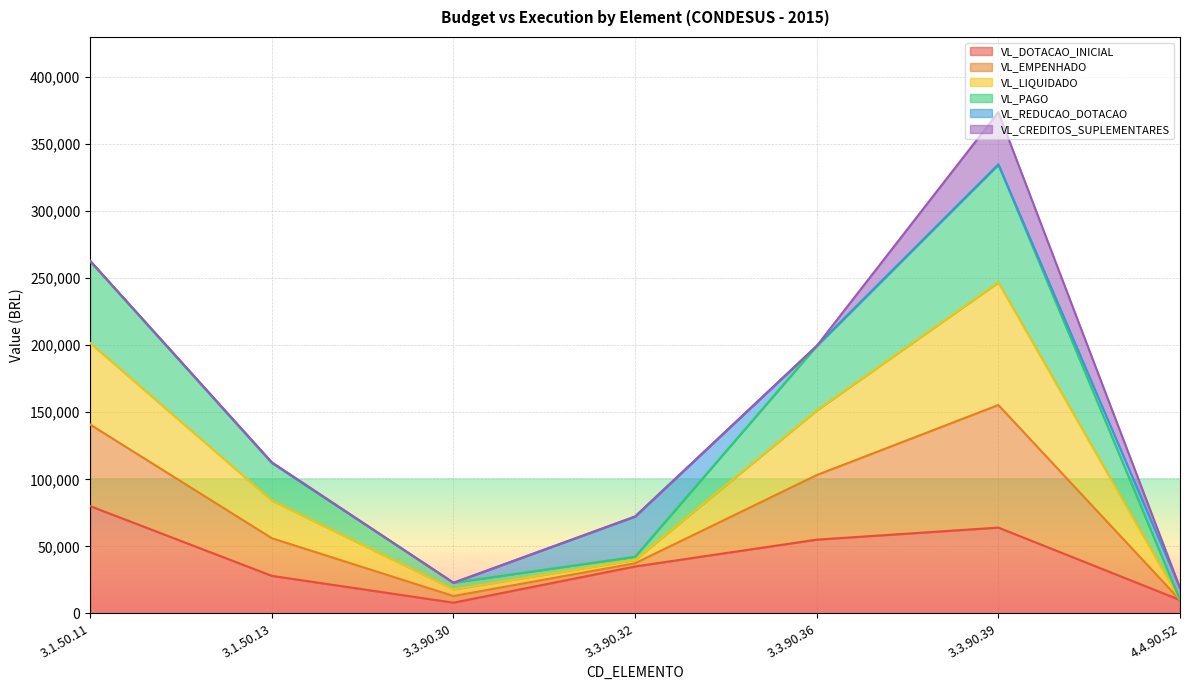

True or false: VL_LIQUIDADO has a value of 18334.7 at 3.3.90.32.

False